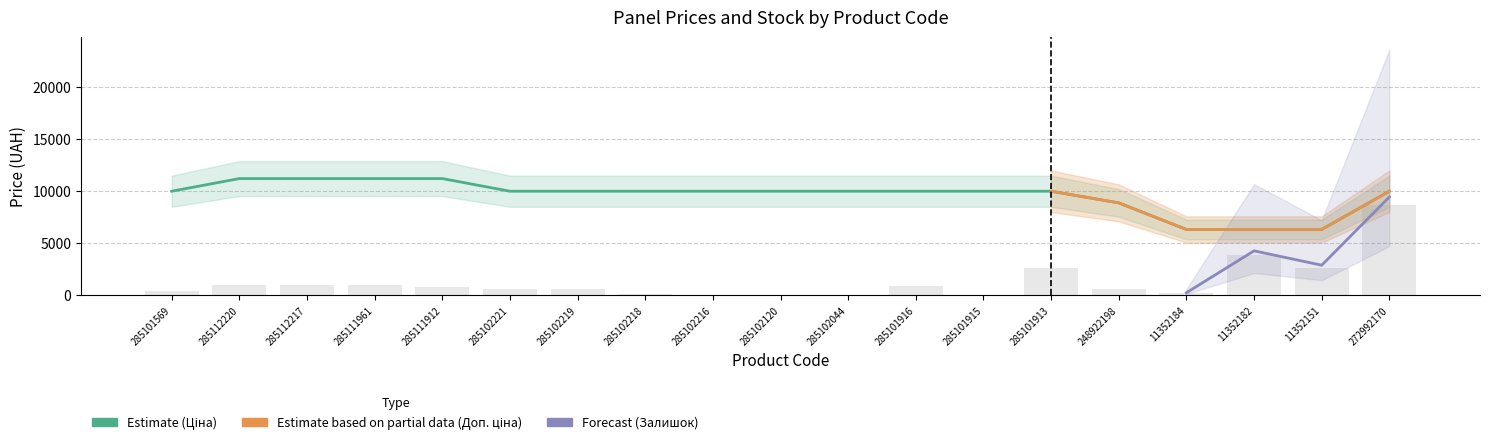

At which label does Залишок first exceed 605?

285112220